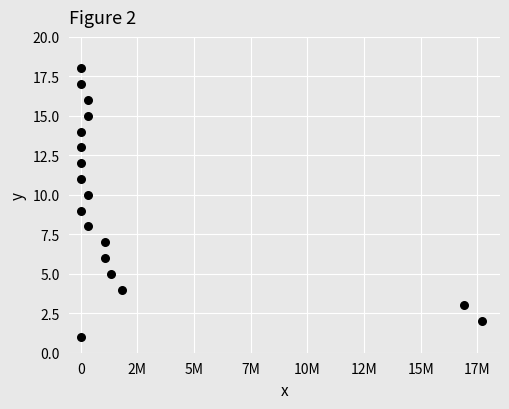

What is the range of Y values (max minus min)?

17